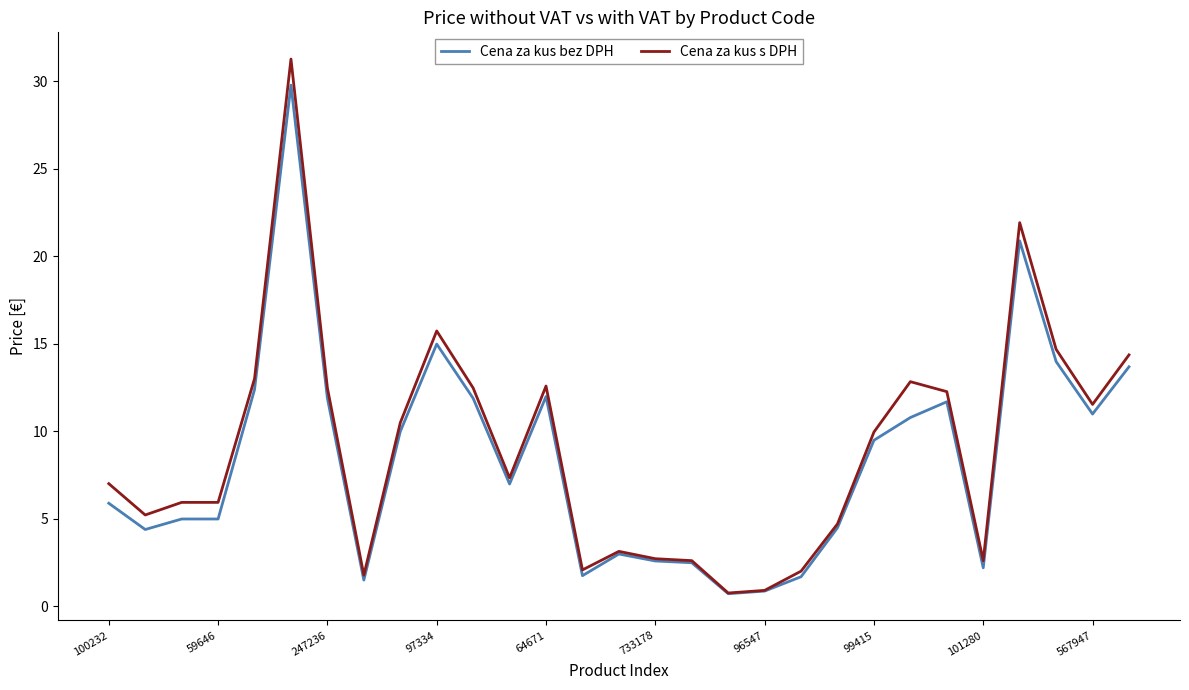

What is the greatest value displayed?

31.3